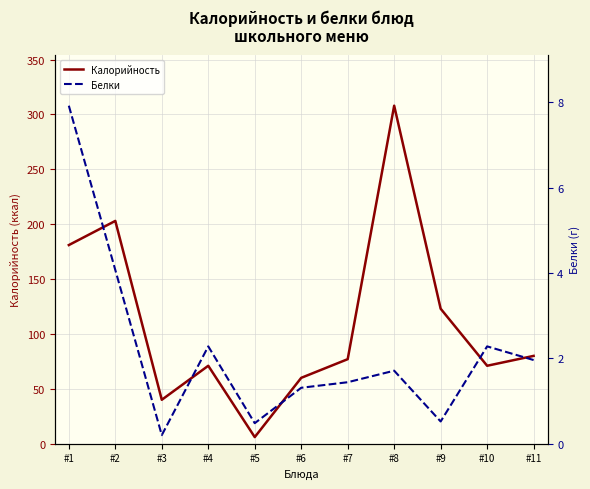

Reading left to right, transcribe all the data shown in this chart.

Калорийность: #1=181.0	#2=203.0	#3=40.0	#4=71.0	#5=6.0	#6=60.0	#7=77.0	#8=308.0	#9=123.0	#10=71.0	#11=80.0
Белки: #1=7.9	#2=4.1	#3=0.2	#4=2.3	#5=0.5	#6=1.3	#7=1.4	#8=1.7	#9=0.5	#10=2.3	#11=2.0